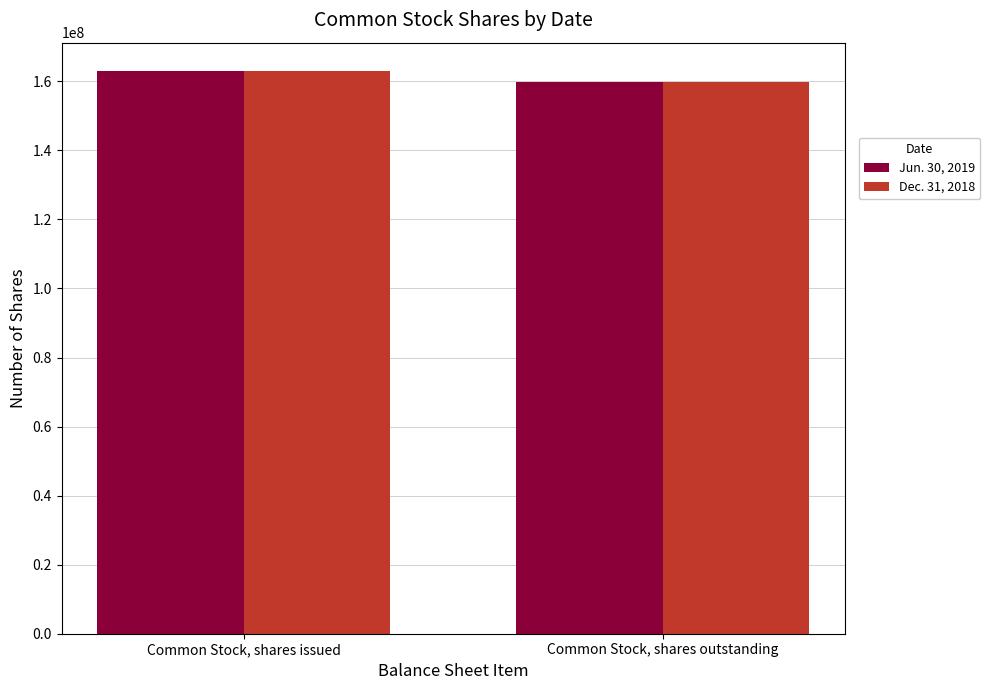

What is the total value across all series at Common Stock, shares outstanding?

319442000